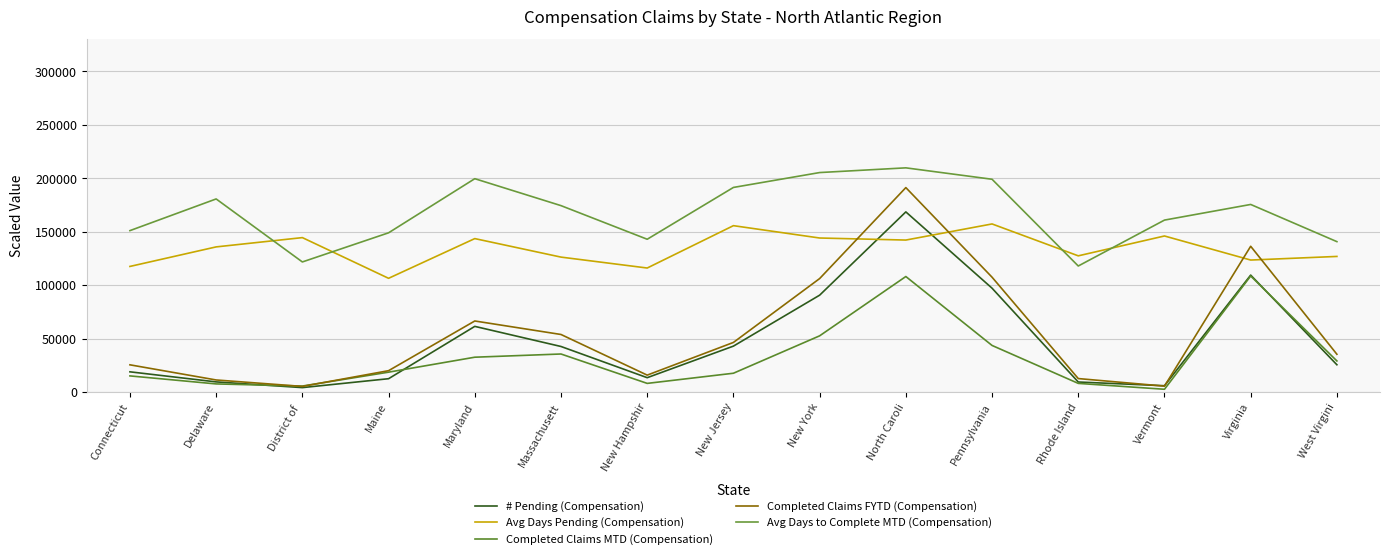

How many times do Completed Claims FYTD (Compensation) and Completed Claims MTD (Compensation) cross each other?

2